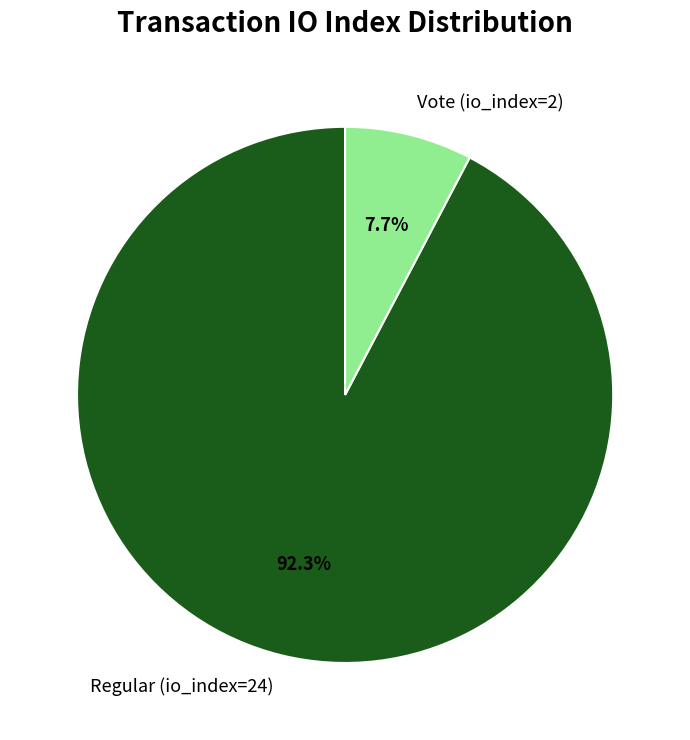

How many segments does this pie chart have?

2